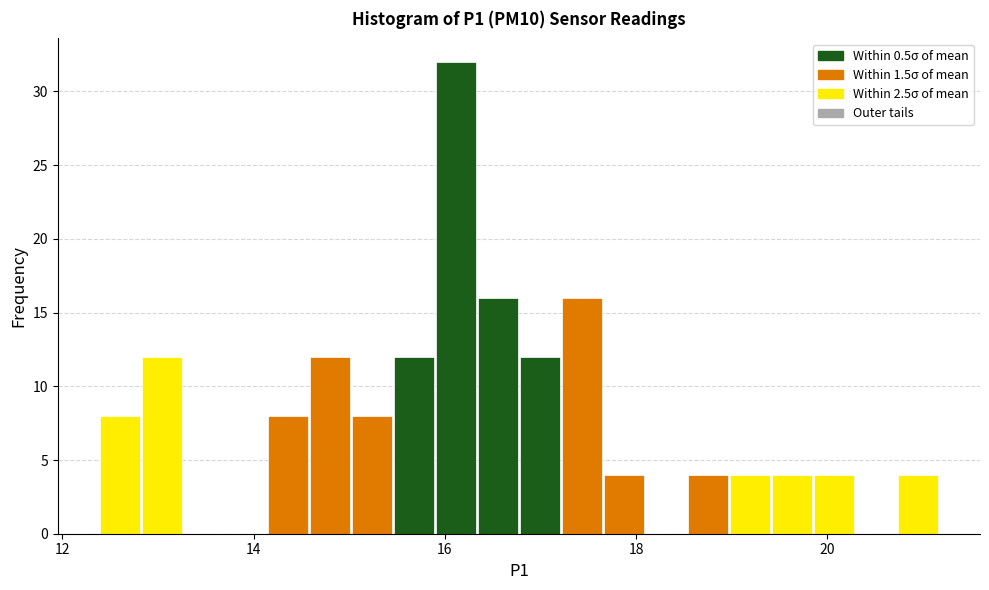

Read against the x-axis, roughly where is the centre of the tallest bar?

16.2